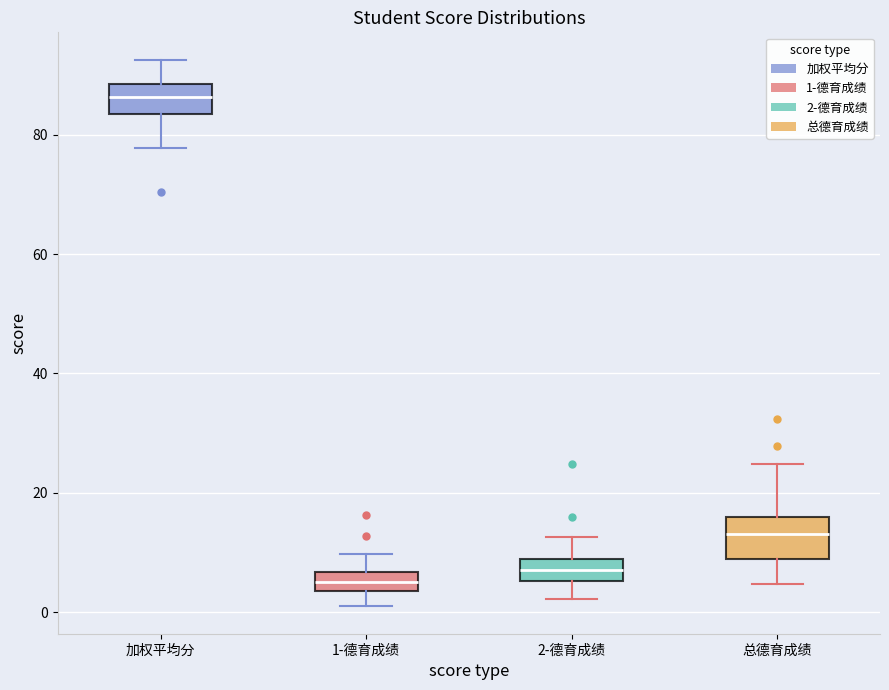

Which box has the lowest median line?

1-德育成绩